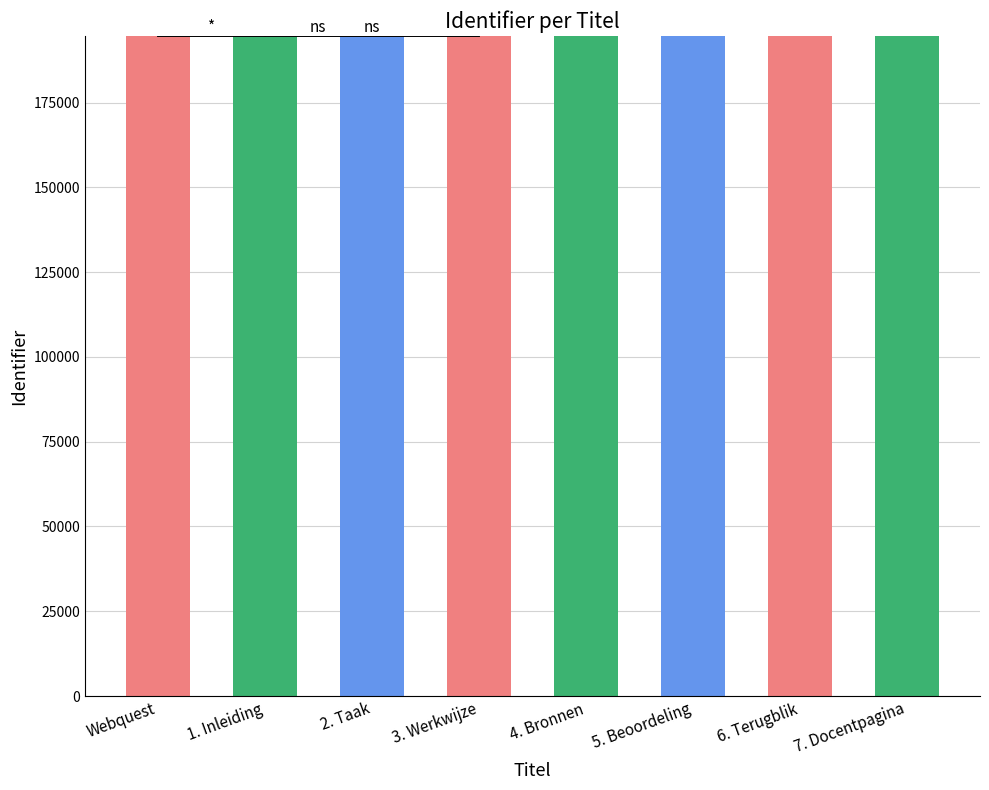

Count the values in the range 194609 to 194613.

5